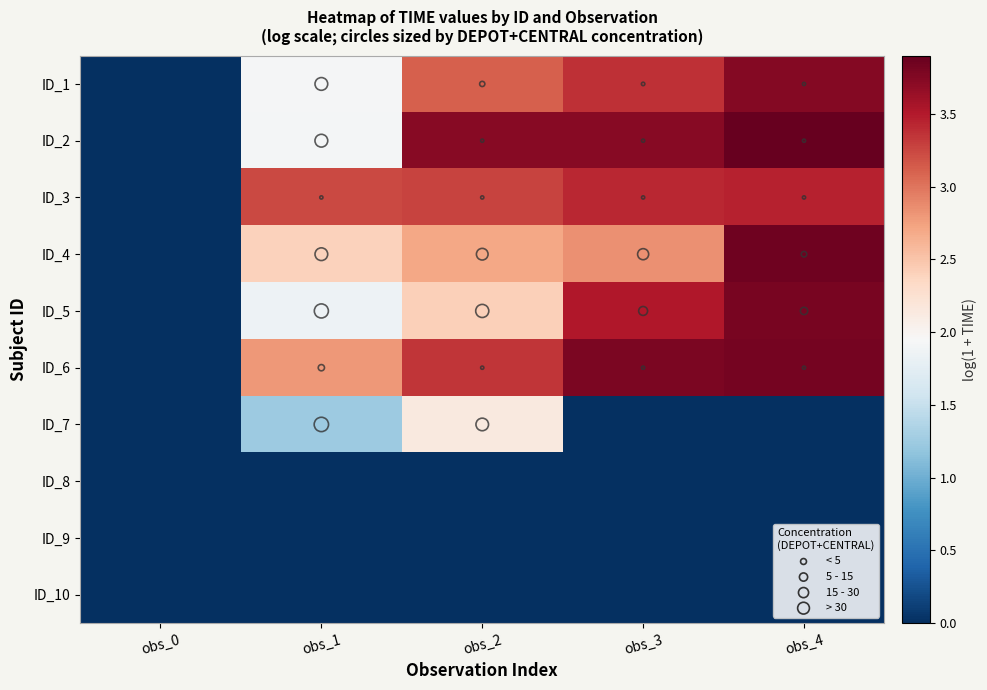

Count the number of data series in this chart.

10